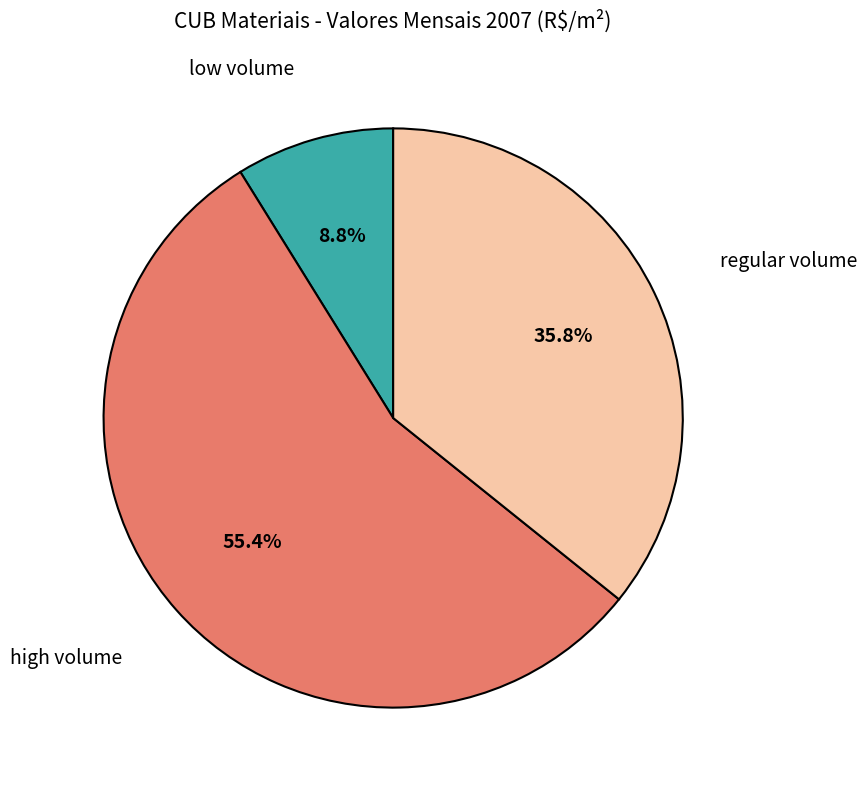

Does any single category account for the majority?

Yes